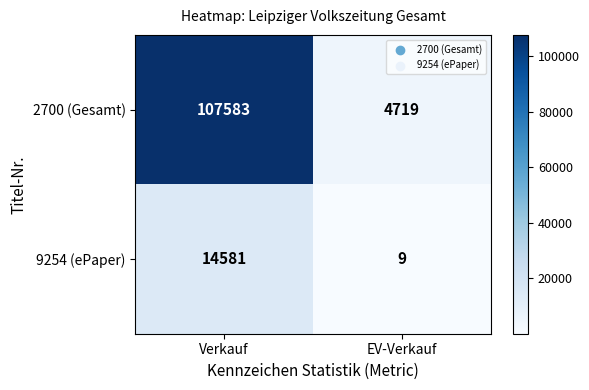

Which series has the largest total across all categories?

2700 (Gesamt)